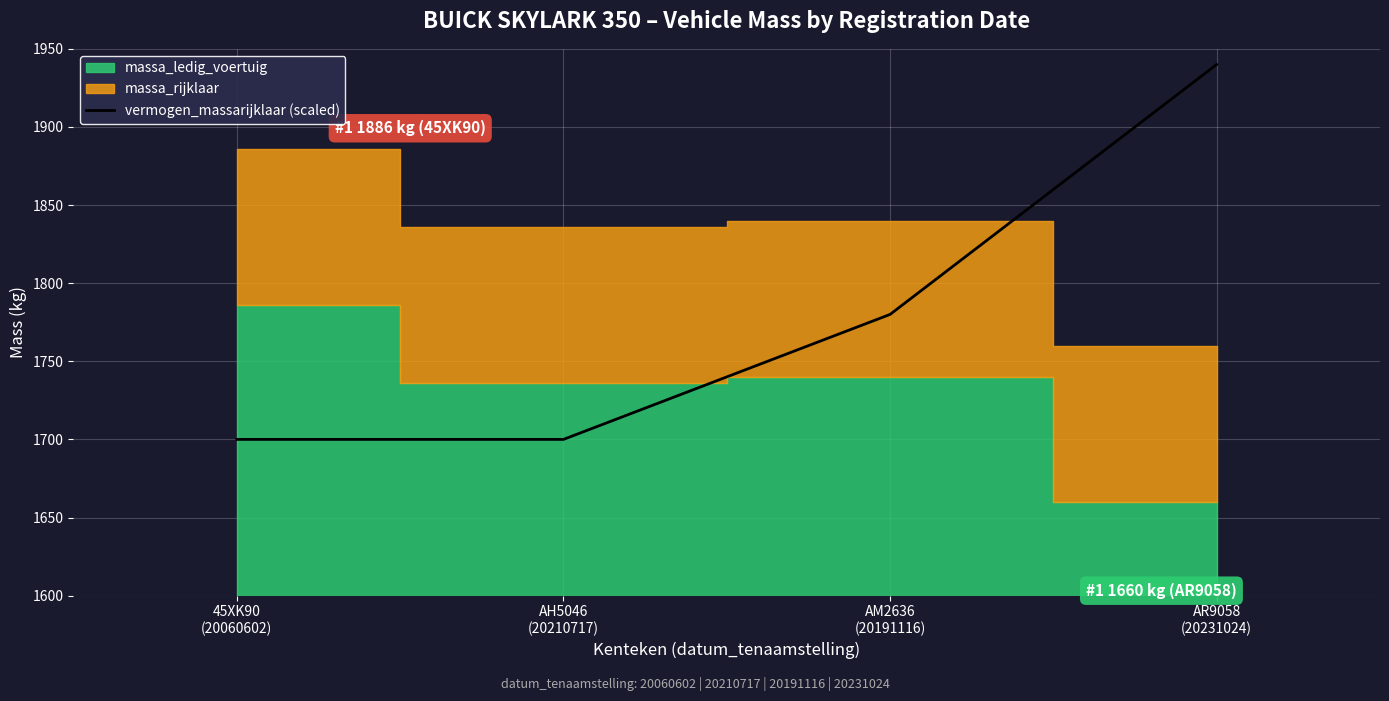

At which category does the chart reach its peak across all series?

AR9058
(20231024)